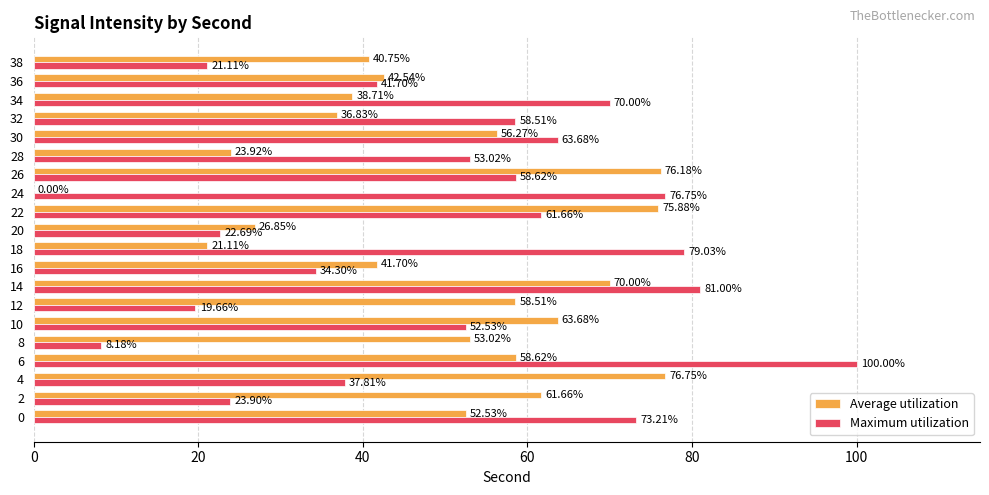

What is the maximum value for Average utilization?

76.7